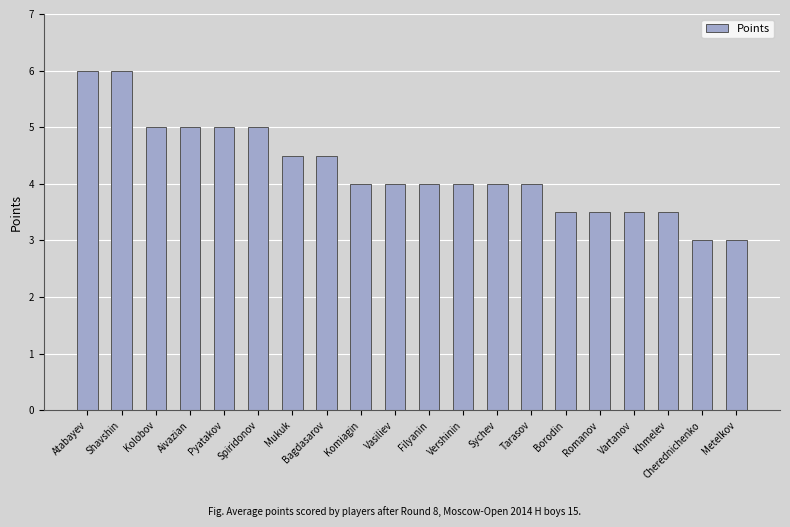

The value at Aivazian is 1.0. True or false?

False